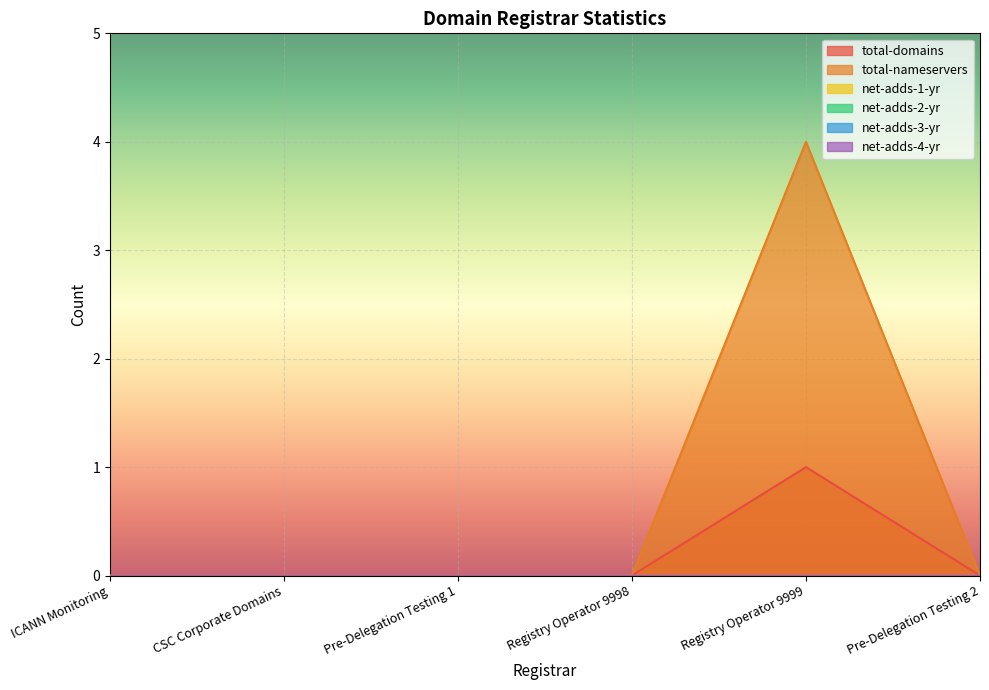

What are all the series names shown in the legend?

total-domains, total-nameservers, net-adds-1-yr, net-adds-2-yr, net-adds-3-yr, net-adds-4-yr